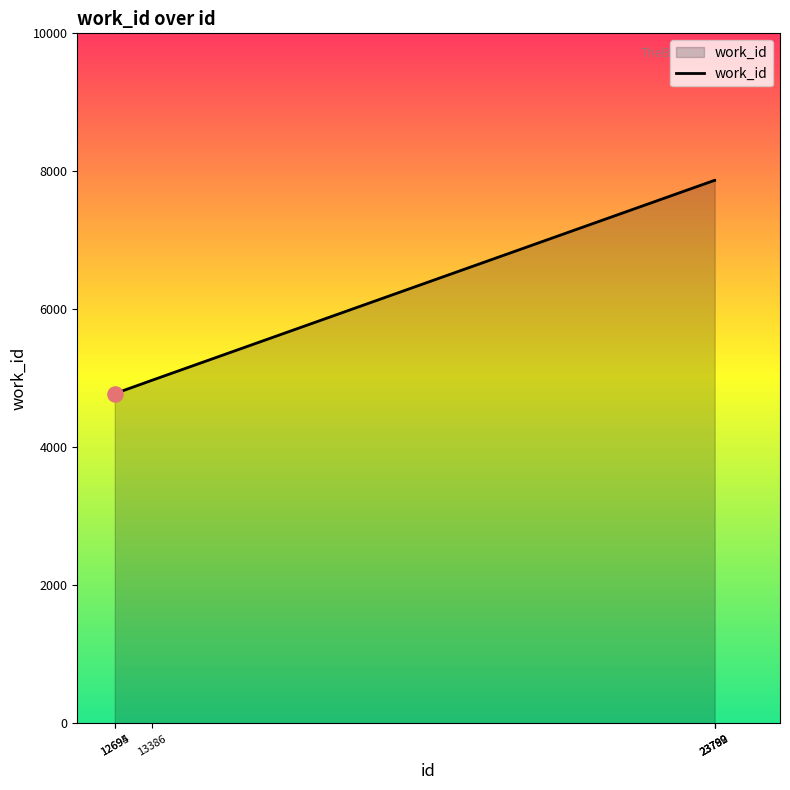

Between 13386 and 23792, which is larger?

23792